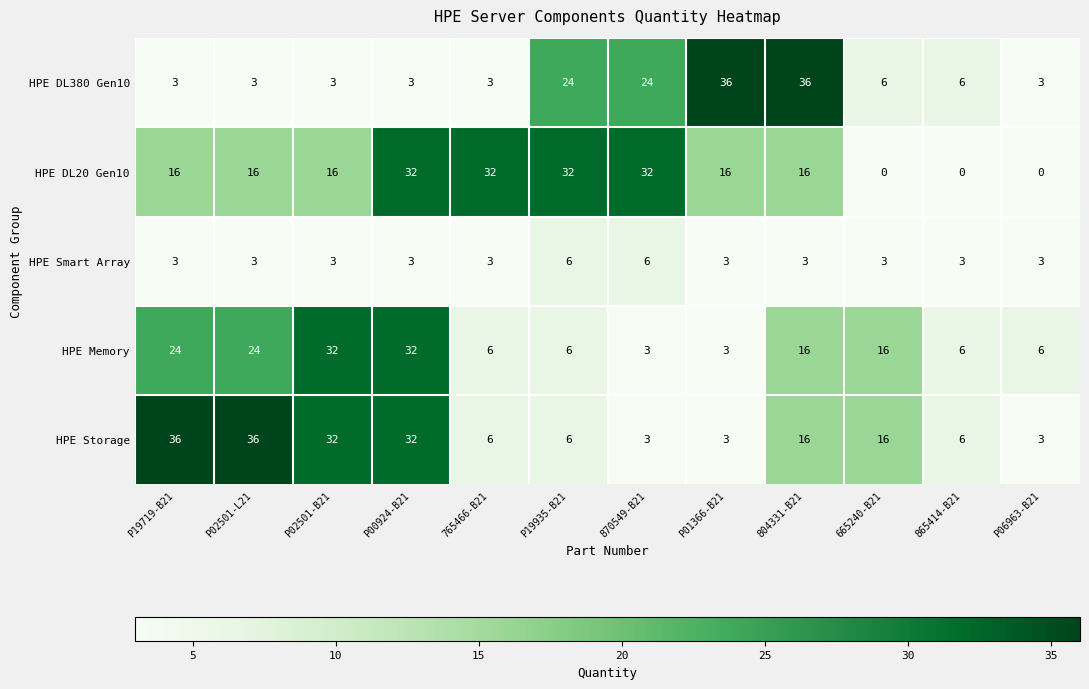

What is the difference between the highest and lowest values at P02501-L21?

33